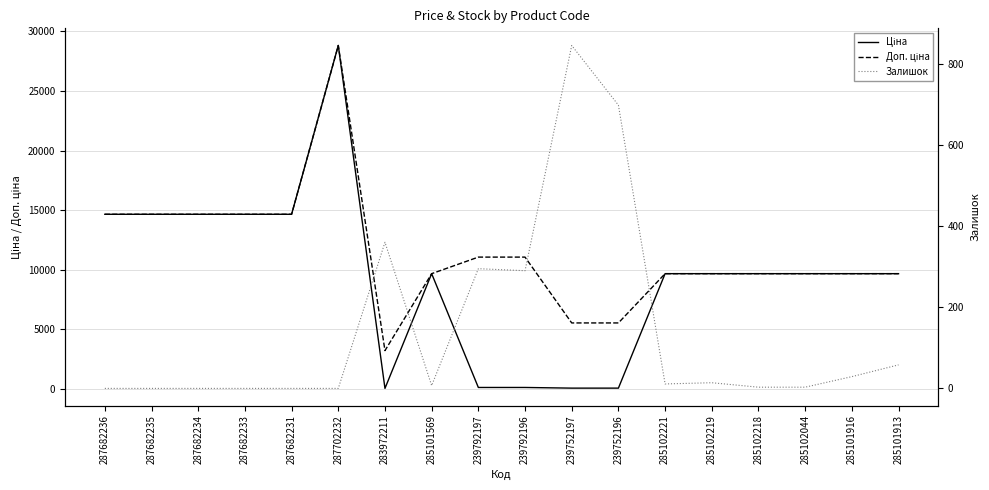

How many distinct data groups are displayed?

3